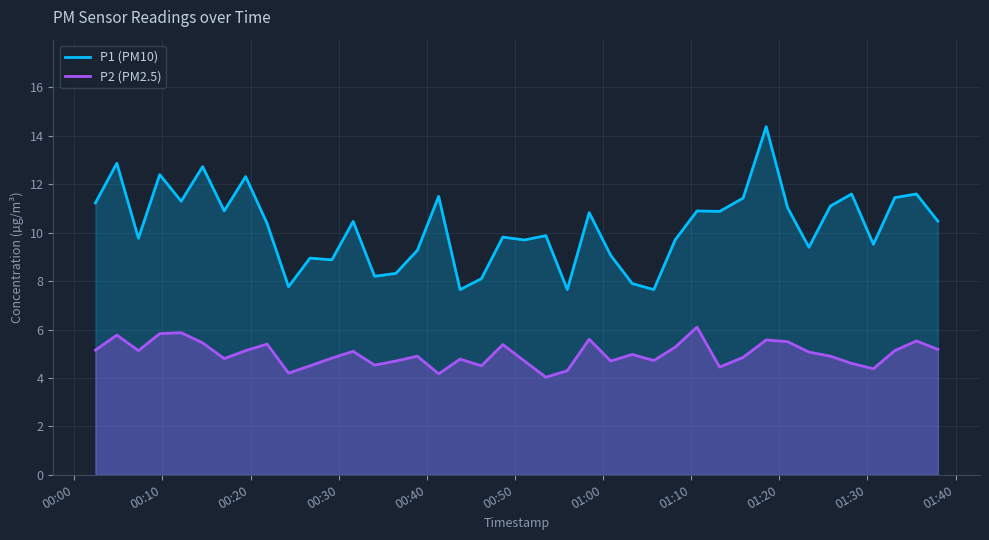

What is the difference between the maximum and minimum values in the P2 (PM2.5) series?

2.1